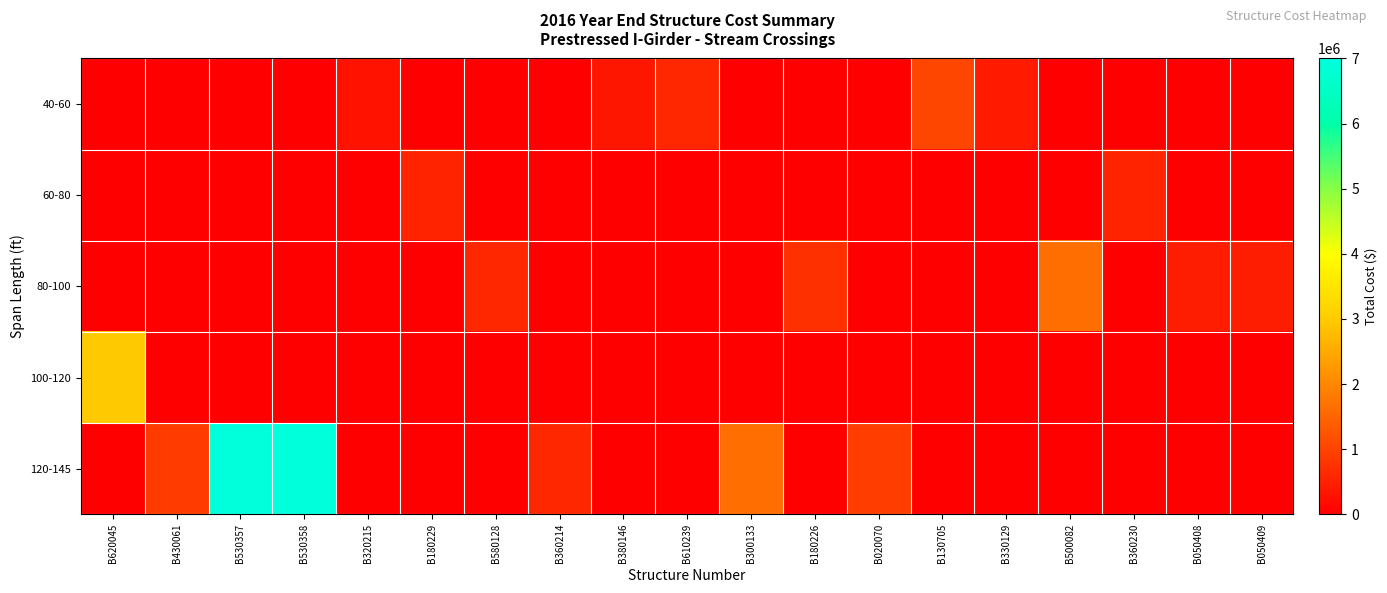

Between B380146 and B580128, which is larger?

B380146